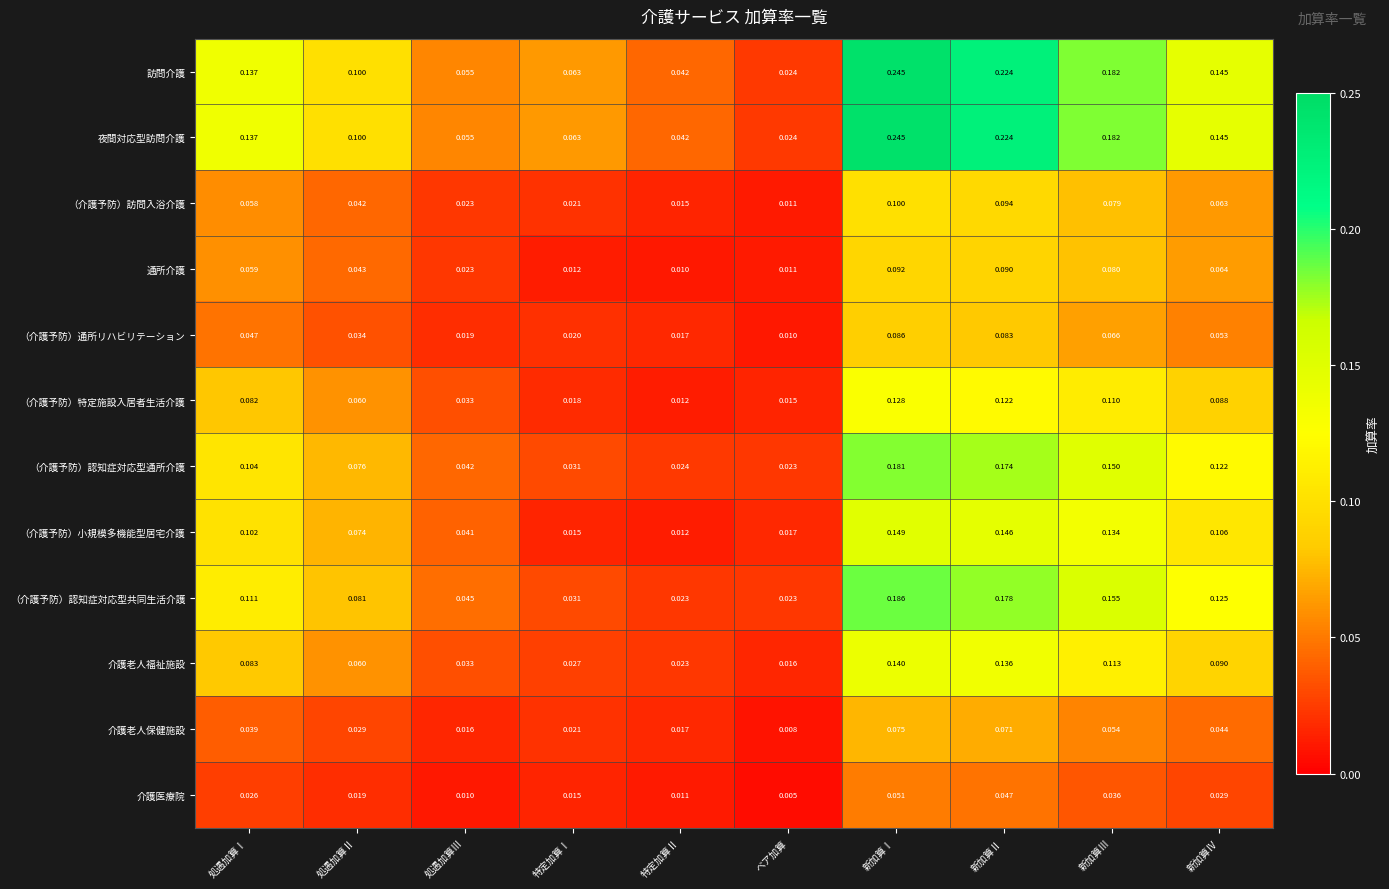

Which category has the highest value in the 夜間対応型訪問介護 series?

新加算Ⅰ